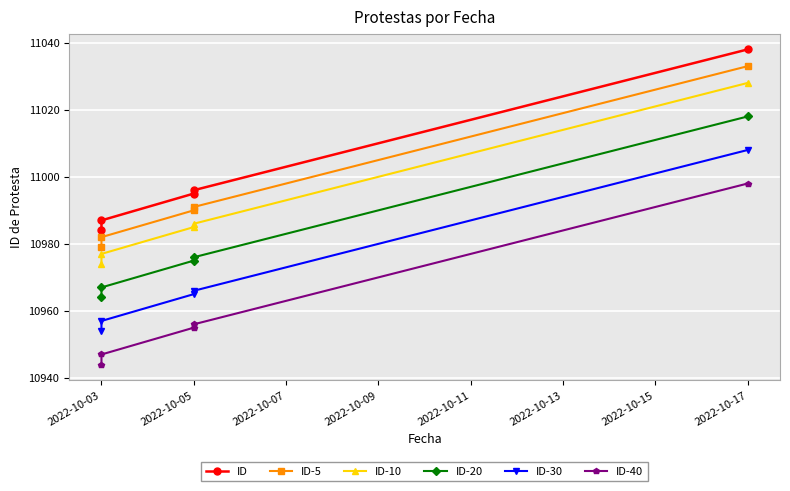

What is the value of the ID-20 point at the 4th from the left?

10976